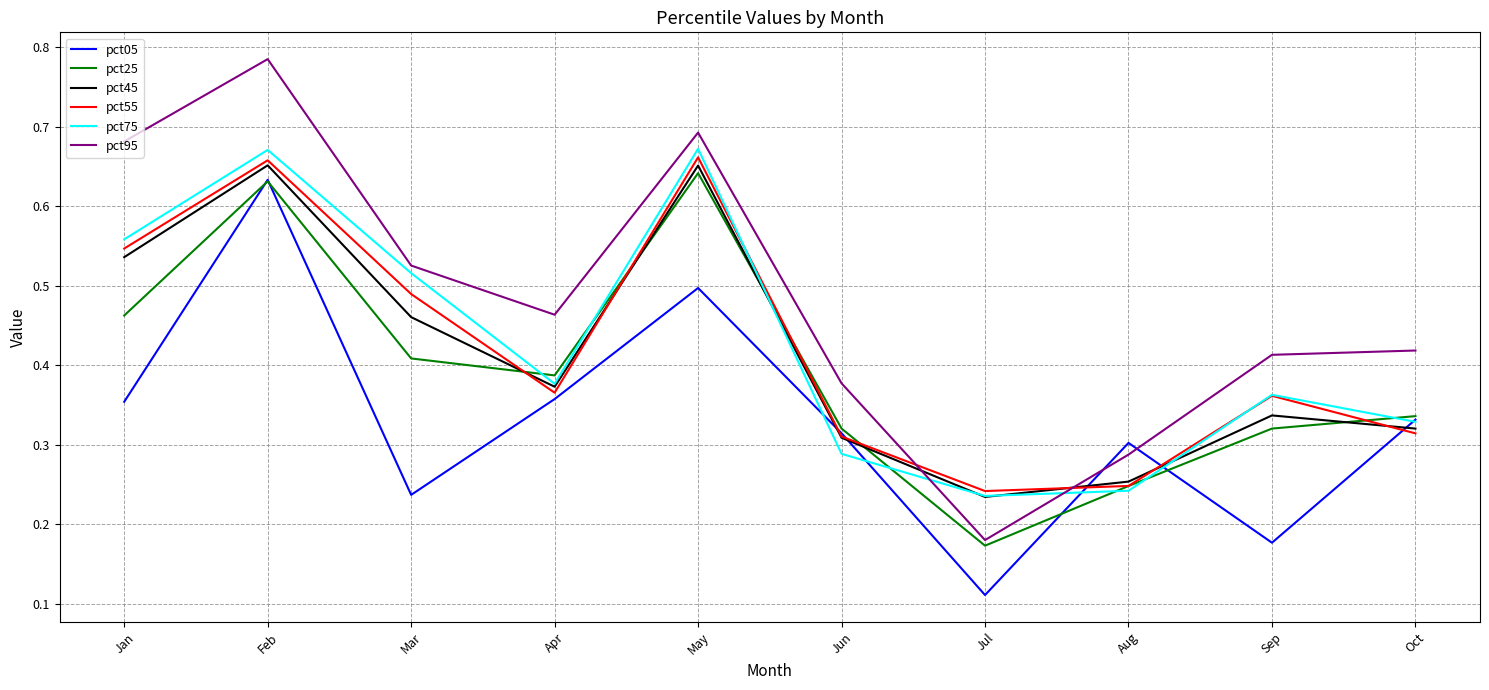

Which series has the largest range (max minus min)?

pct95